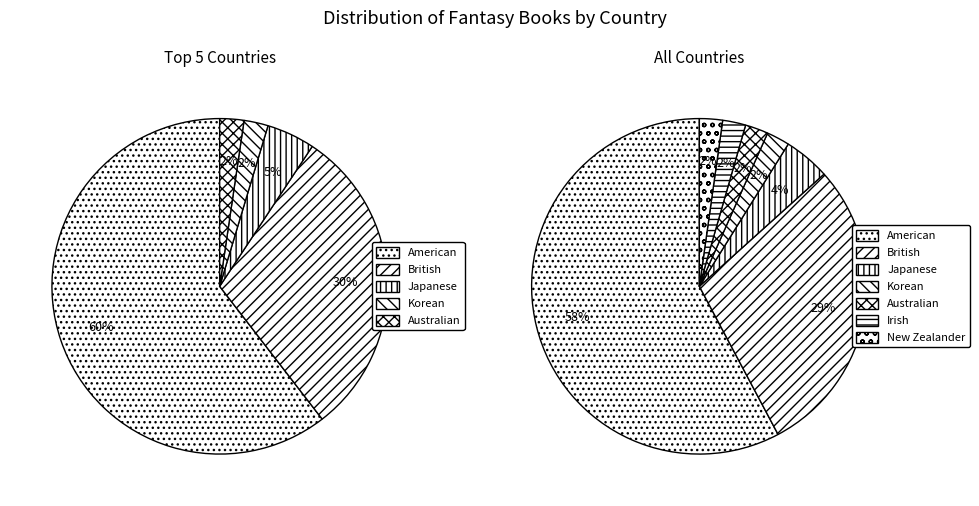

Which has a higher value, Japanese or British?

British